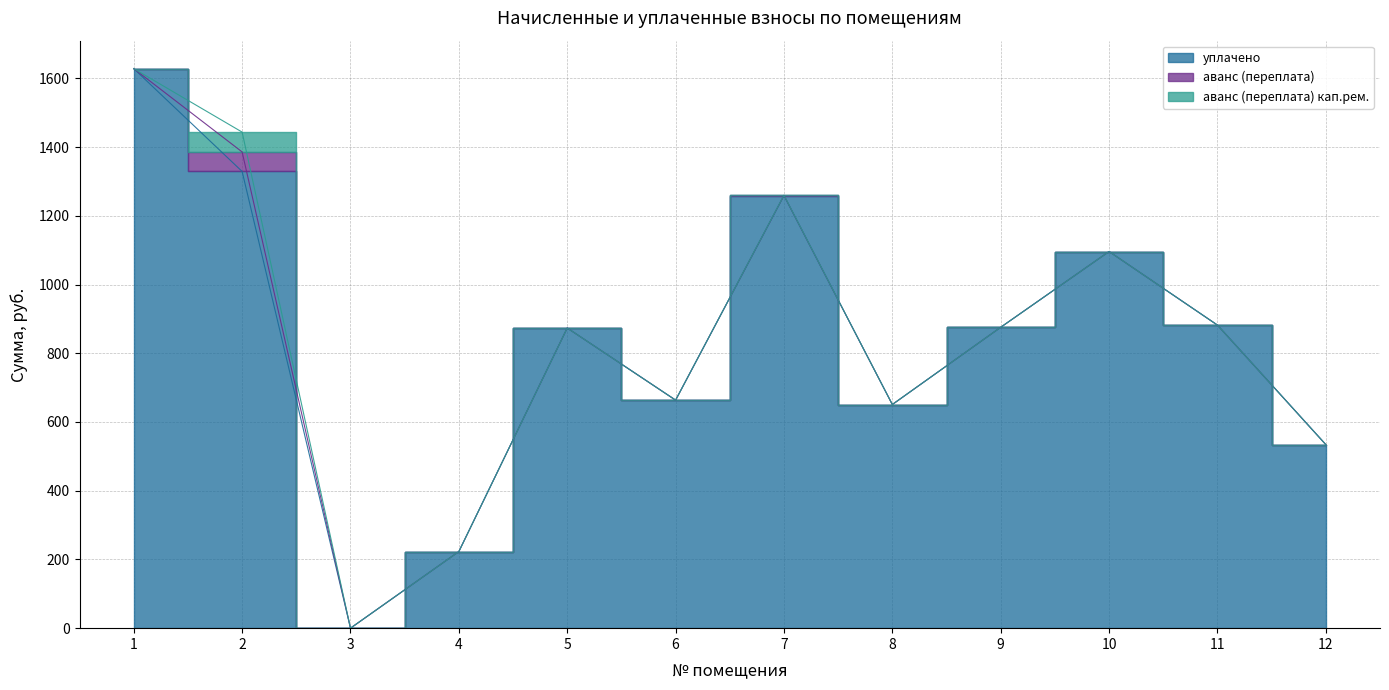

Which series has the largest total across all categories?

уплачено